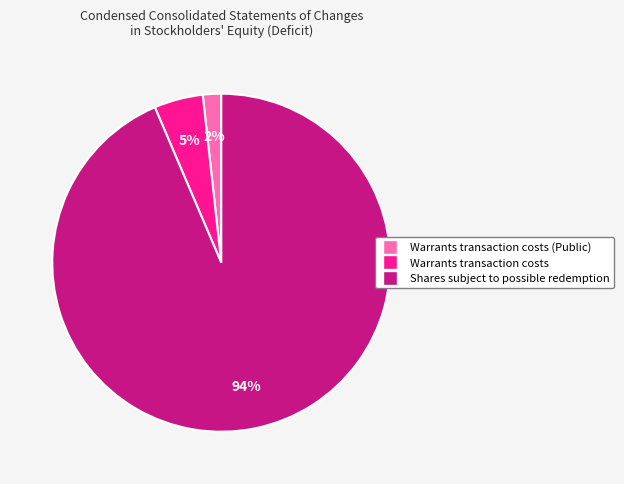

Combined, do Warrants transaction costs and Shares subject to possible redemption account for over 50%?

Yes